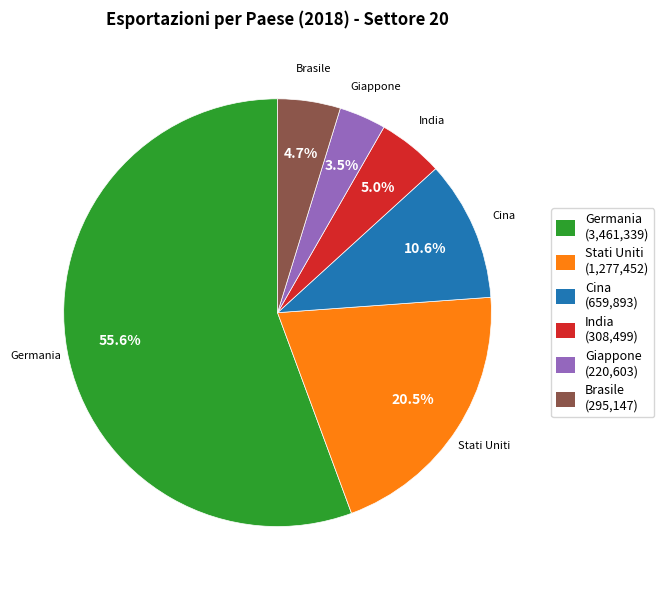

How many slices are in this pie chart?

6